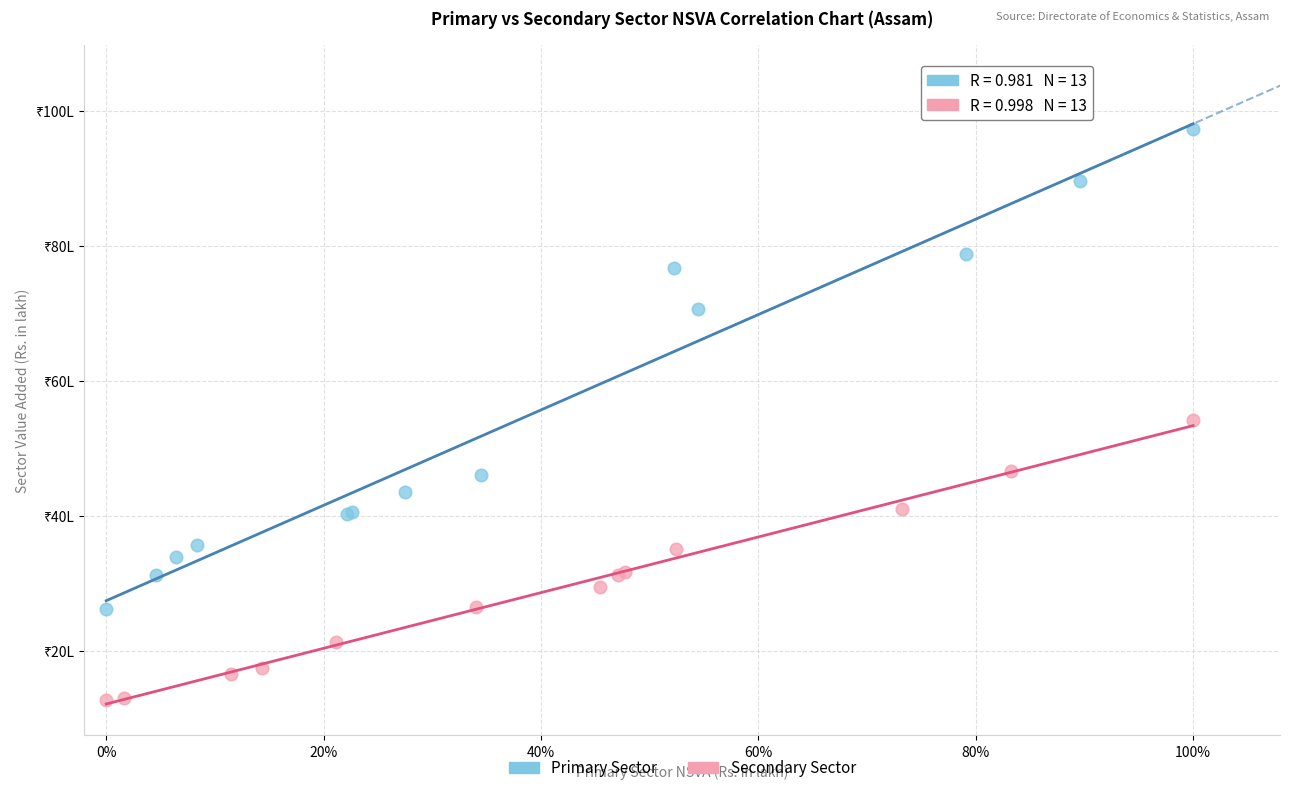

Which series has the largest Y range (max minus min)?

Primary Sector